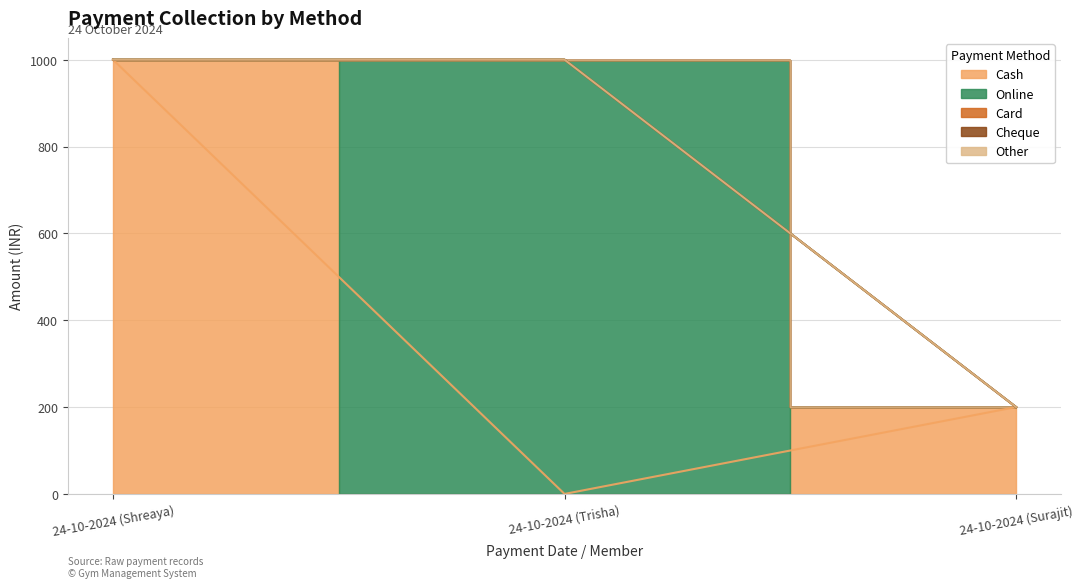

At 24-10-2024 (Shreaya), list the series in order from smallest to largest.

Online, Card, Cheque, Other, Cash